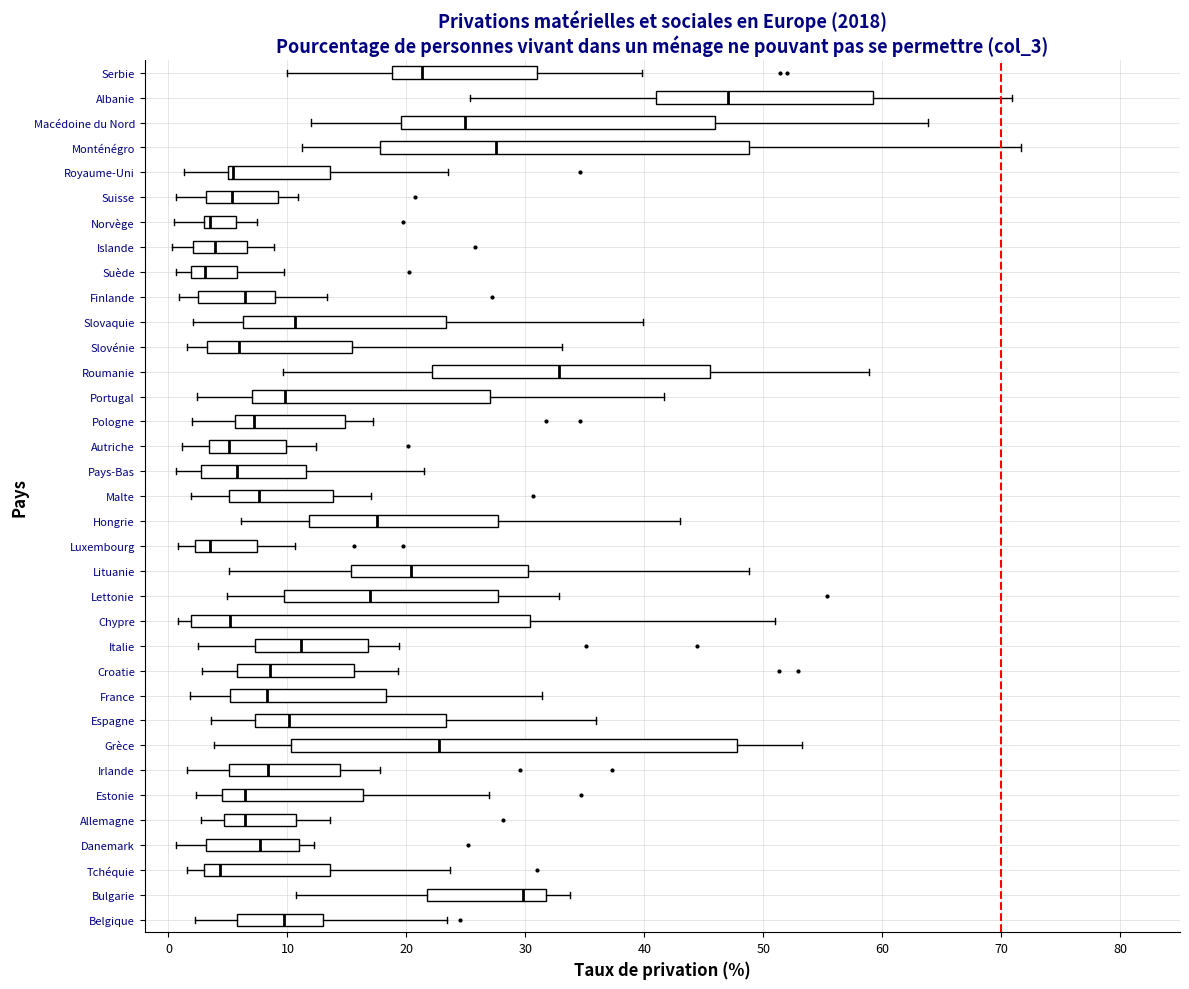

Which box is the widest, from its left edge to its right edge?

Grèce